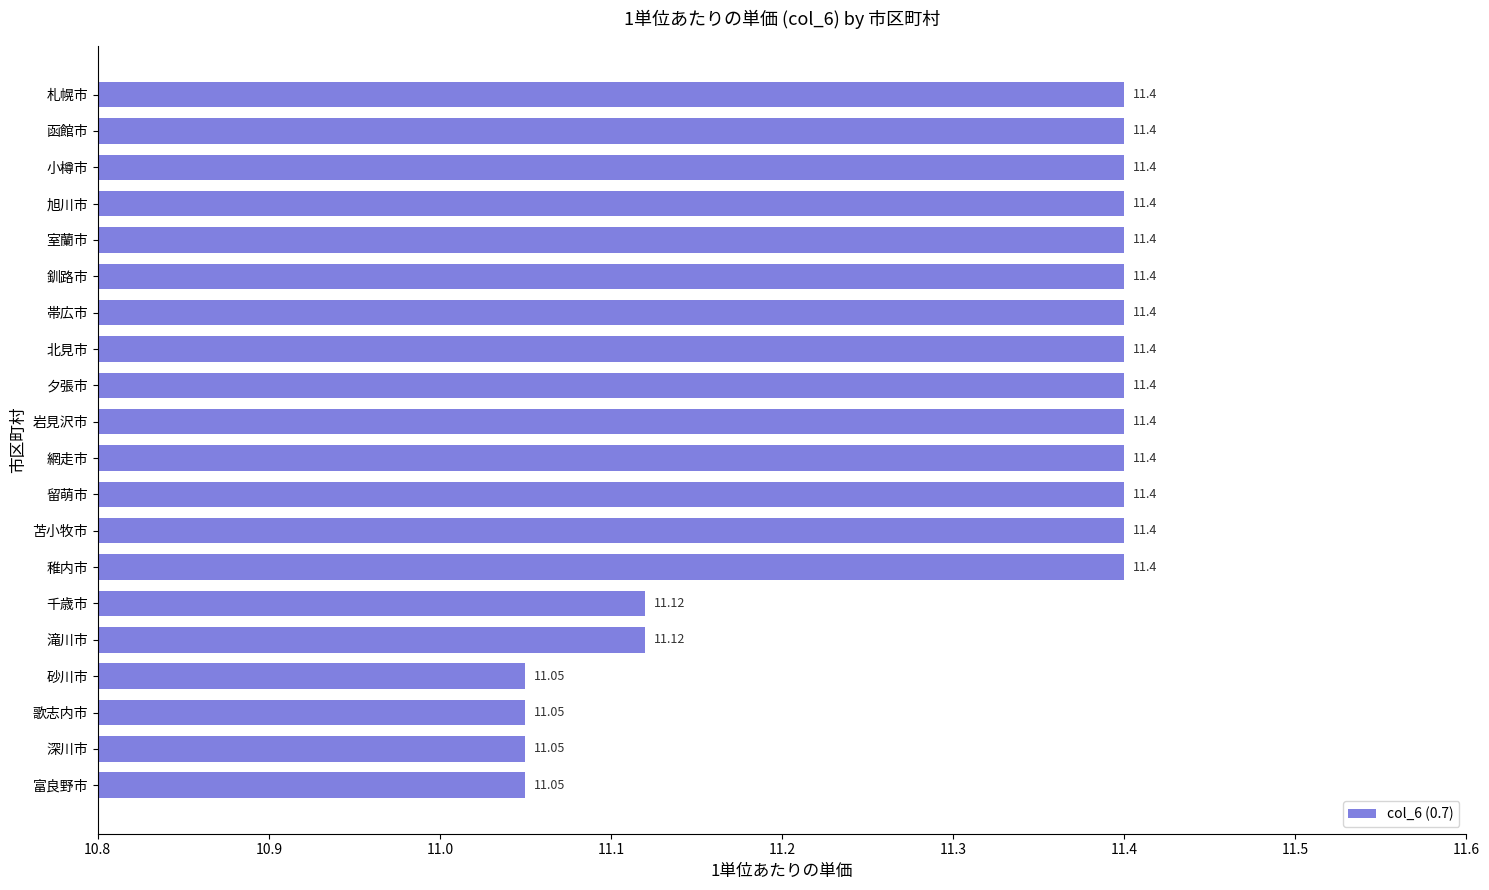

What is the sum of the values at 滝川市 and 富良野市?

22.2